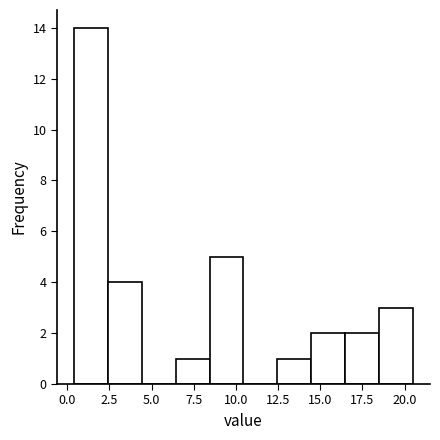

Which range on the x-axis has the tallest bar?

0.5 to 2.5